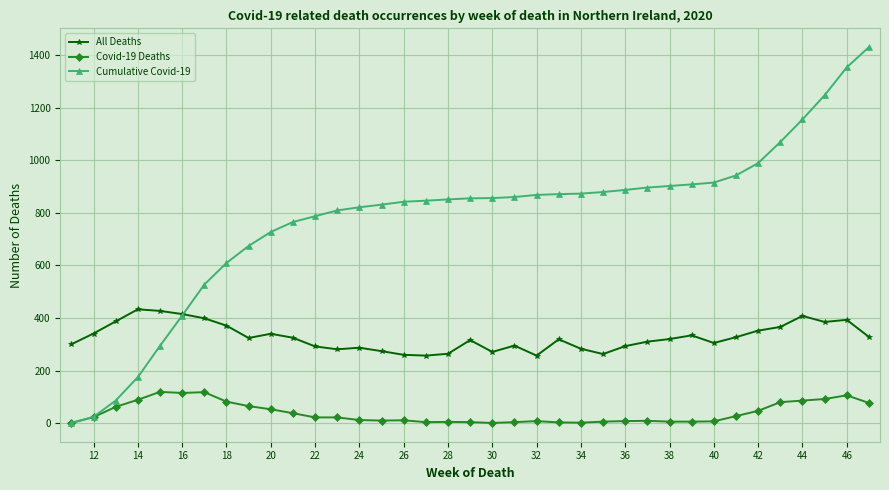

How many lines are shown in the chart?

3